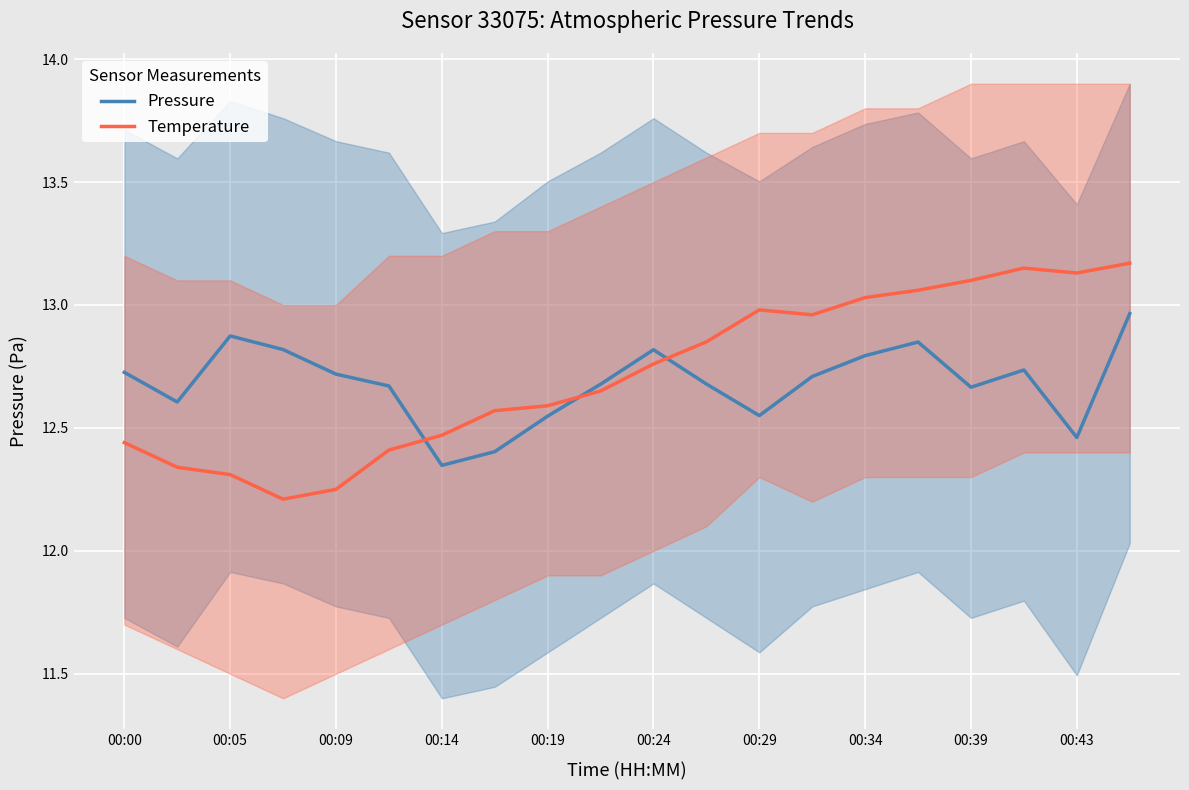

True or false: Pressure and Temperature cross at least once.

True